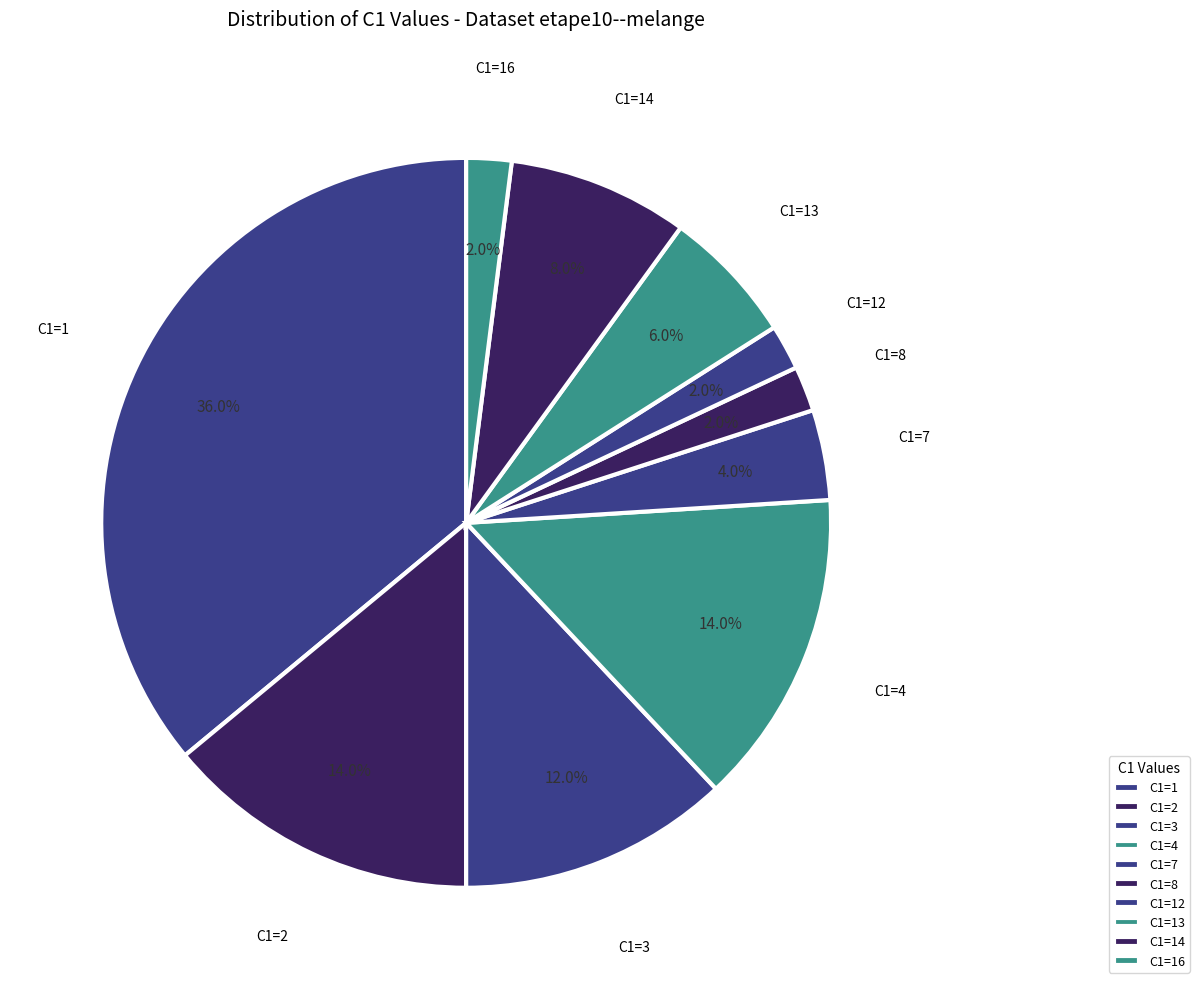

Approximately how many times larger is the value at C1=14 compared to C1=4?

0.6